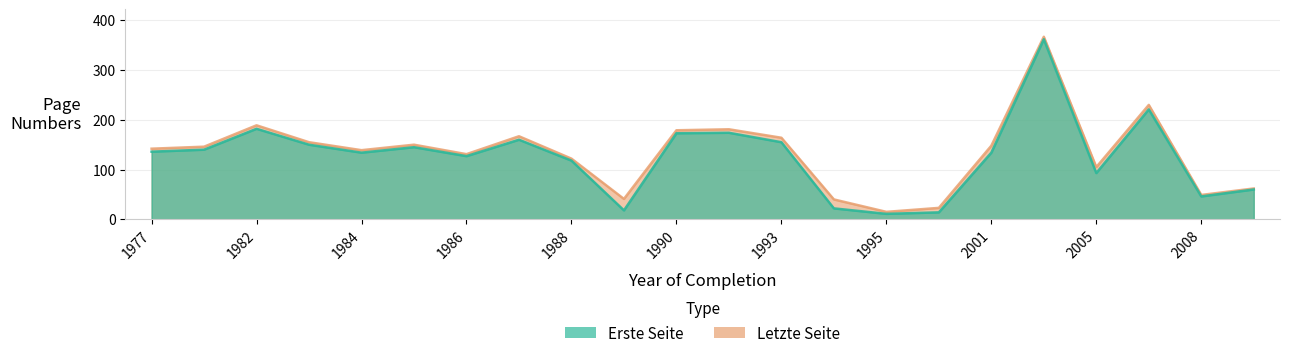

Rank the series by their maximum value, from lowest to highest.

Erste Seite, Letzte Seite